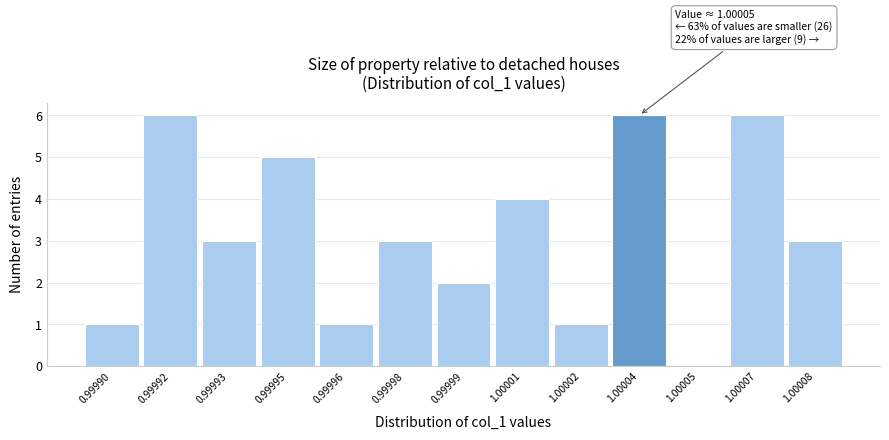

Reading right to left, what are all the values shown in this chart?

1.00008=3	1.00007=6	1.00005=0	1.00004=6	1.00002=1	1.00001=4	0.99999=2	0.99998=3	0.99996=1	0.99995=5	0.99993=3	0.99992=6	0.99990=1